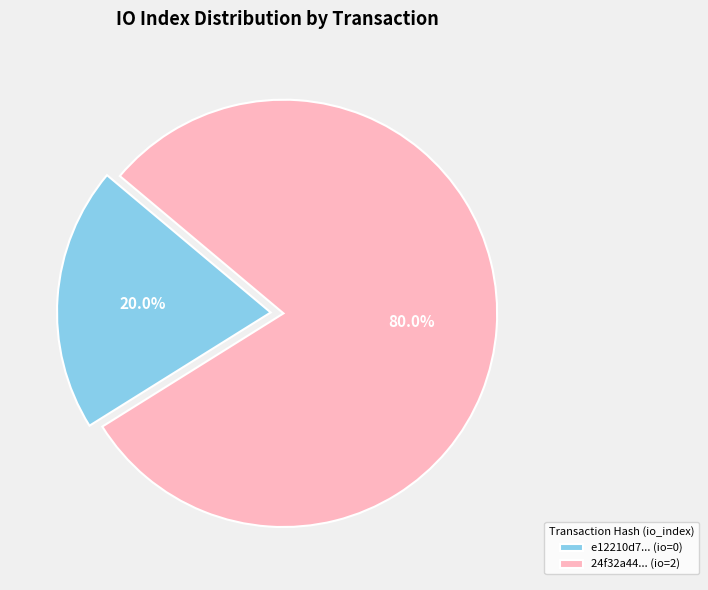

What is the smallest slice in the pie chart?

e12210d7... (io=0)